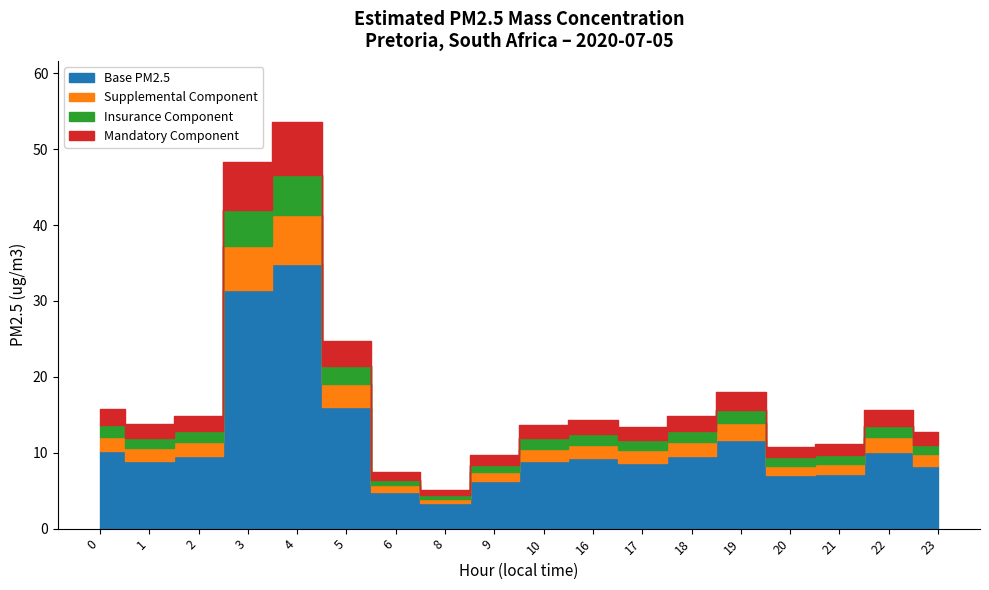

What is the value of the 14th point from the left?

18.0